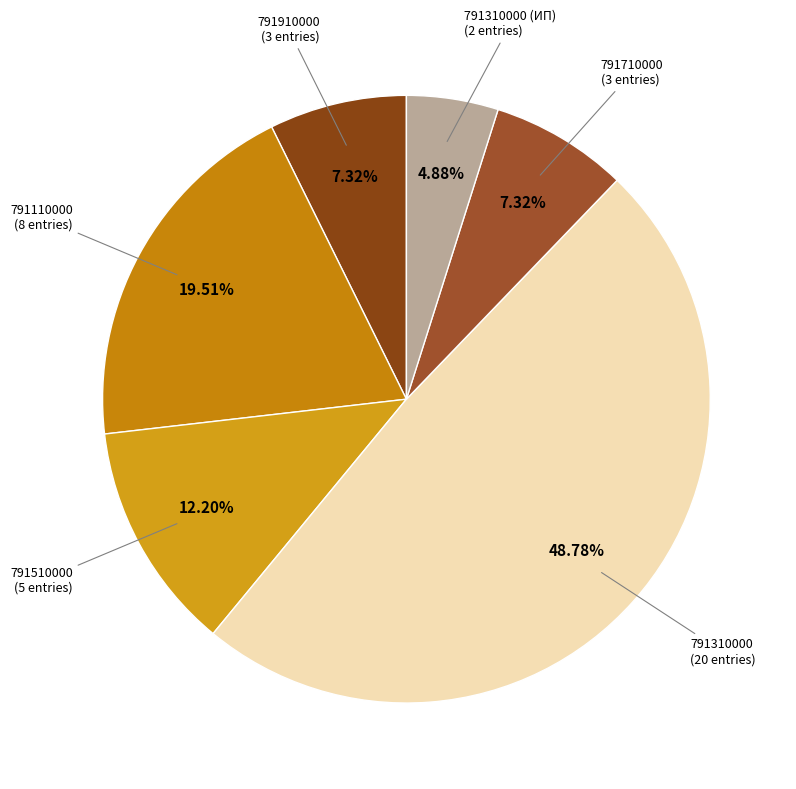

True or false: 791110000 accounts for 3% of the total.

False